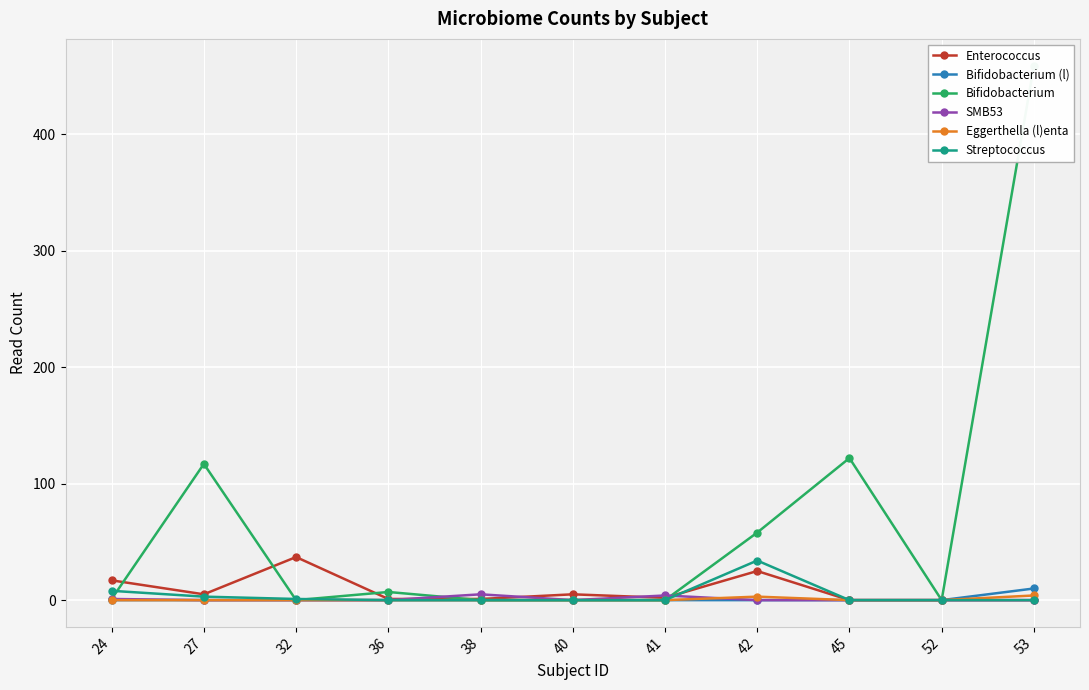

True or false: SMB53 has a value of 1 at 24.

True